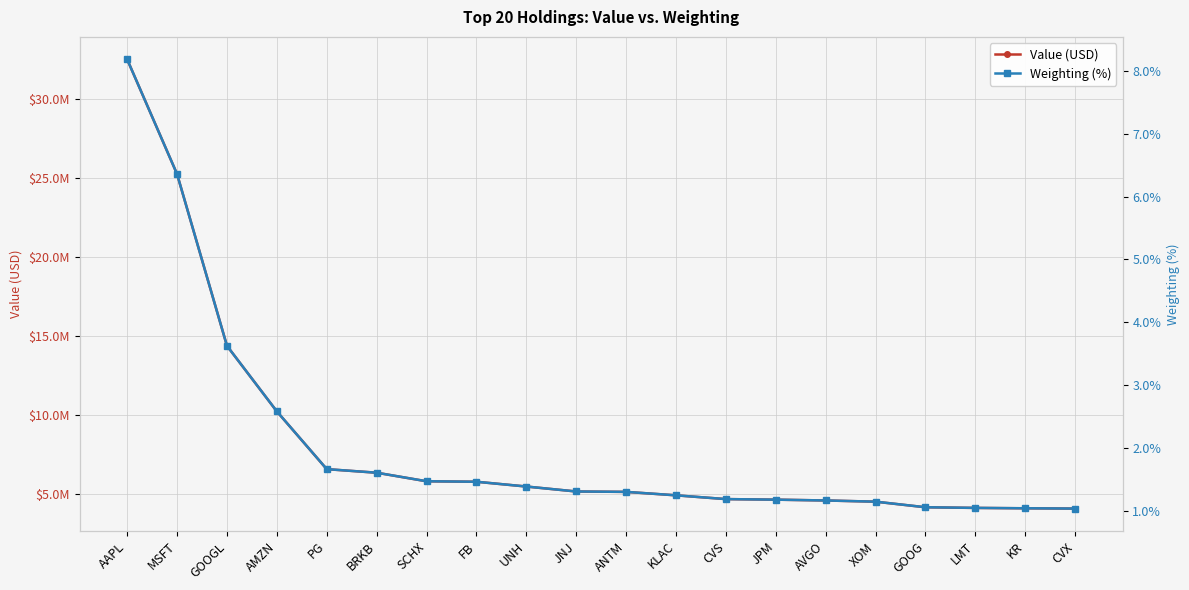

What is the label of the 12th point from the left?

KLAC